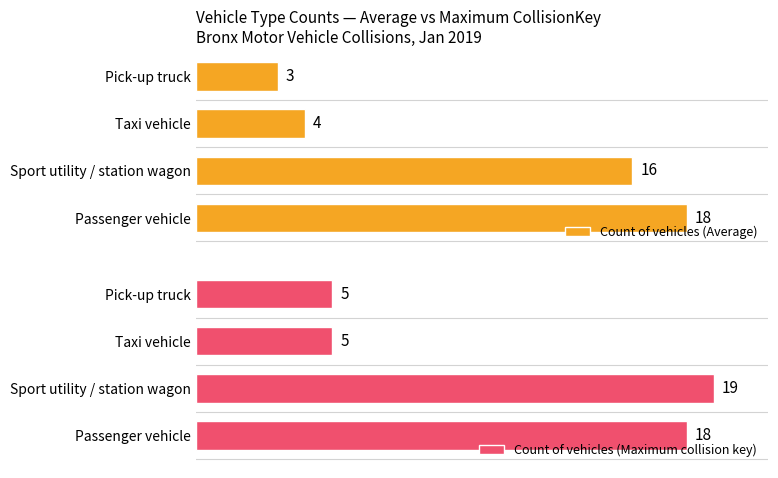

Rank the categories by Count of vehicles (Average) value from lowest to highest.

Pick-up truck, Taxi vehicle, Sport utility / station wagon, Passenger vehicle